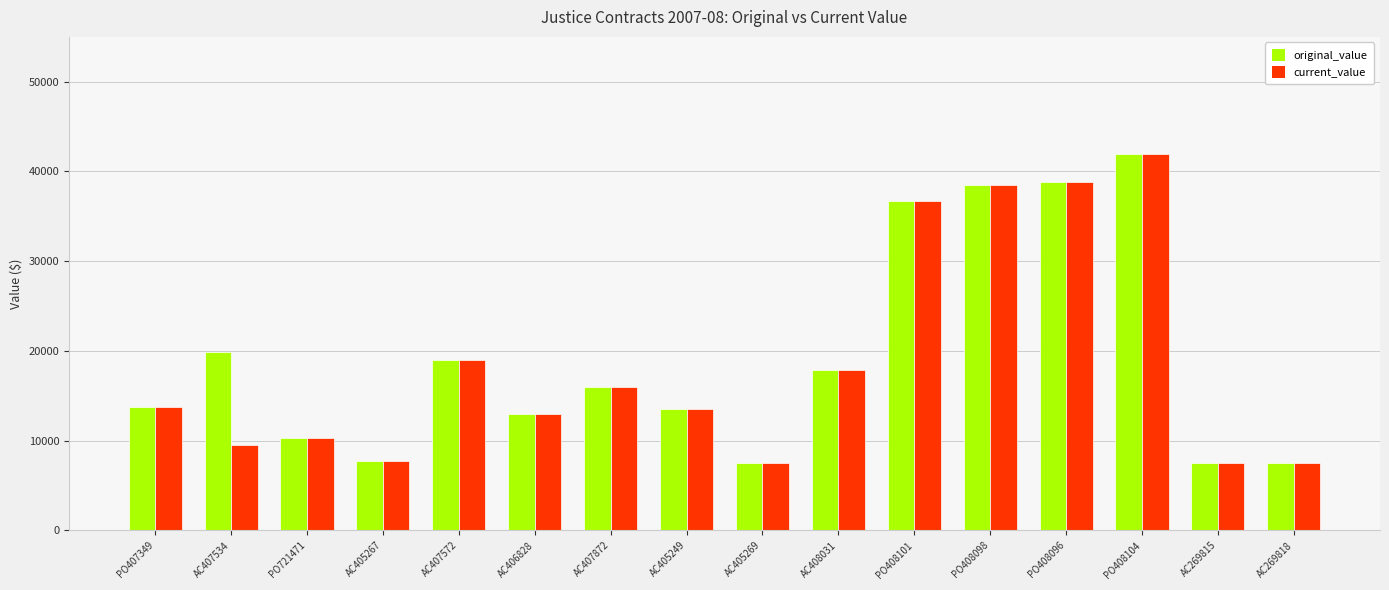

What position from the left is PO408101?

11